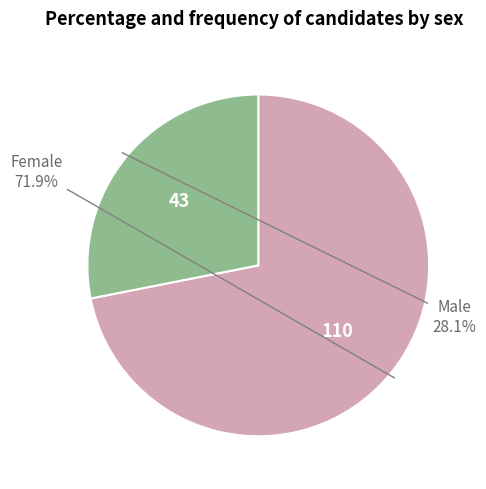

Is there any slice that represents more than half of the pie?

Yes